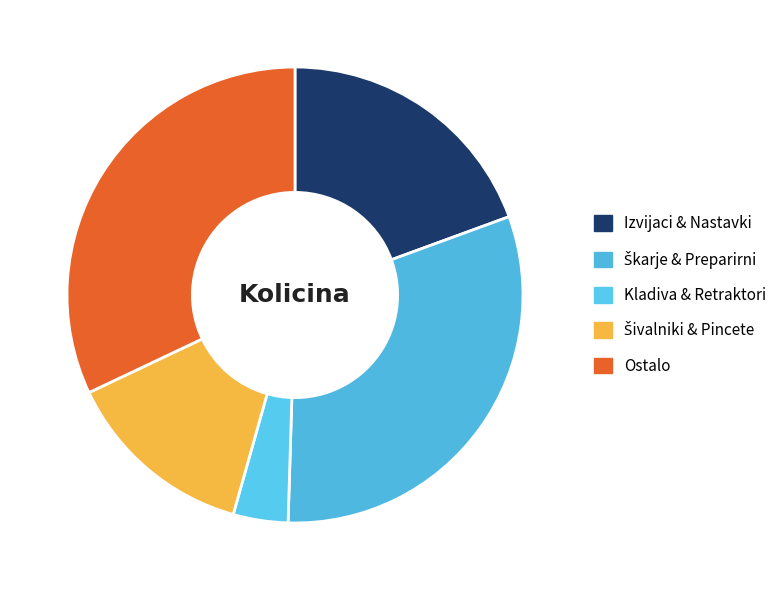

Does any single category account for the majority?

No